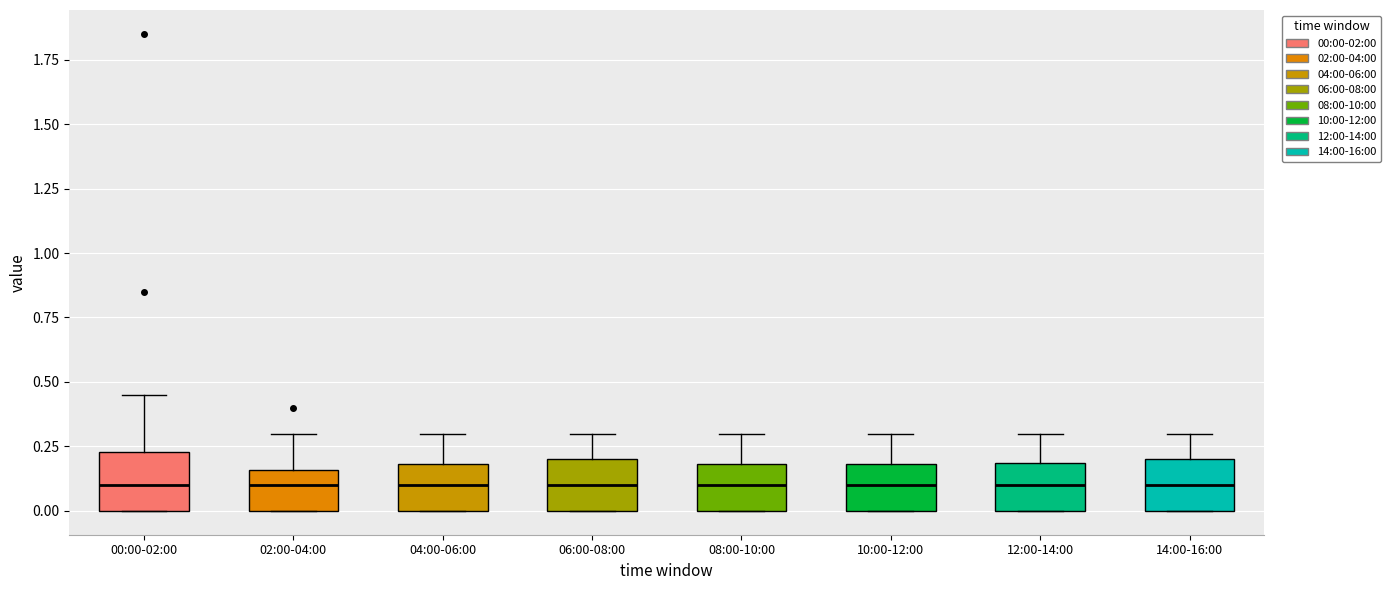

Reading left to right, read every box against the y-axis: the position of its median line, the range the box covers, and the ends of its whiskers. The values are not printed on the chart, so give them approximately, as read against the axis.

00:00-02:00: median 0.10, box 0.00 to 0.25, whiskers 0.00 to 0.45
02:00-04:00: median 0.10, box 0.00 to 0.15, whiskers 0.00 to 0.30
04:00-06:00: median 0.10, box 0.00 to 0.20, whiskers 0.00 to 0.30
06:00-08:00: median 0.10, box 0.00 to 0.20, whiskers 0.00 to 0.30
08:00-10:00: median 0.10, box 0.00 to 0.20, whiskers 0.00 to 0.30
10:00-12:00: median 0.10, box 0.00 to 0.20, whiskers 0.00 to 0.30
12:00-14:00: median 0.10, box 0.00 to 0.20, whiskers 0.00 to 0.30
14:00-16:00: median 0.10, box 0.00 to 0.20, whiskers 0.00 to 0.30